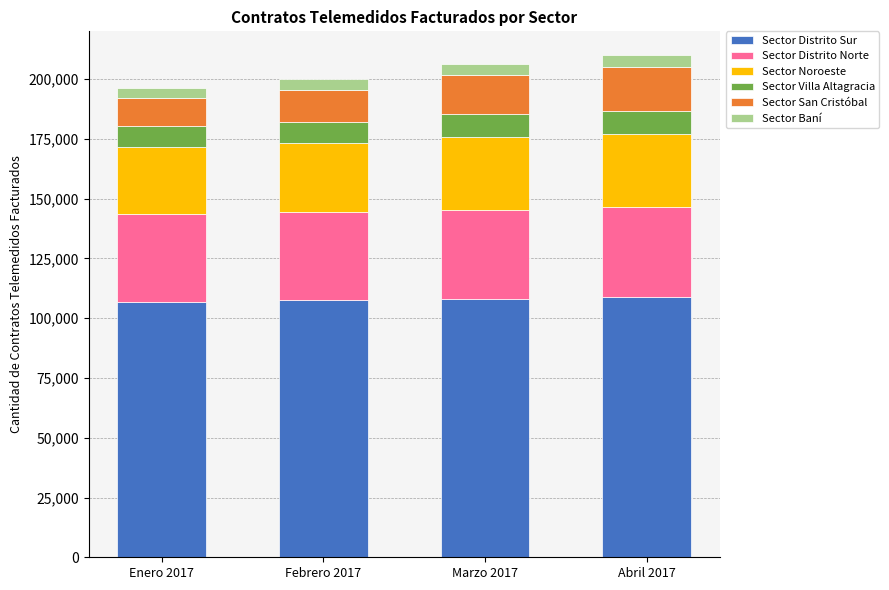

Does the chart contain stacked bars?

Yes